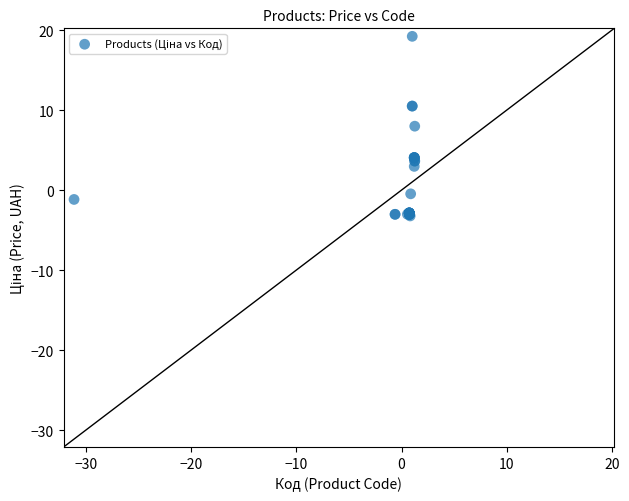

What Y value in the scatter plot is closest to 7?

8.0